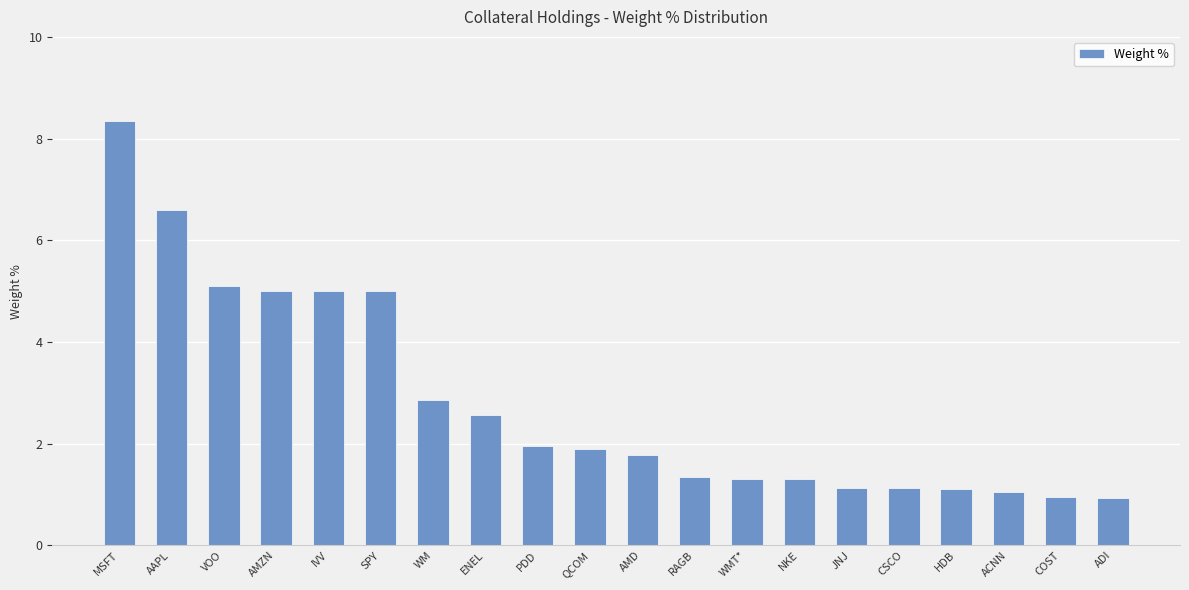

What is the smallest value displayed?

0.9